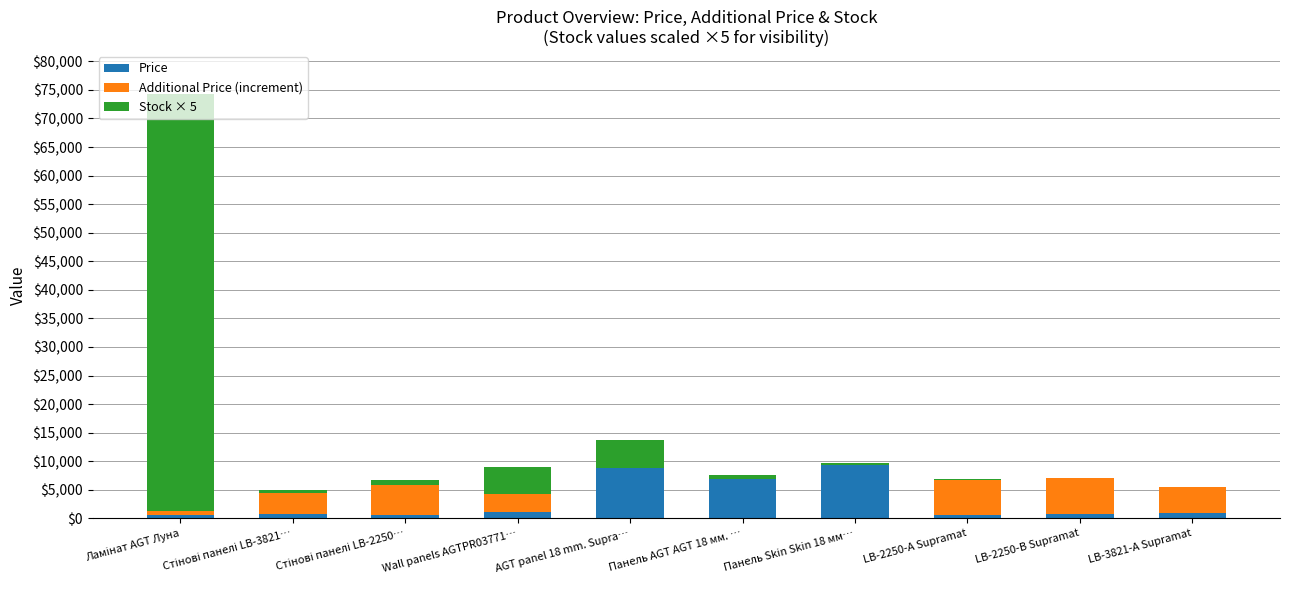

Is it true that Price equals 700.4 at LB-2250-В Supramat?

True